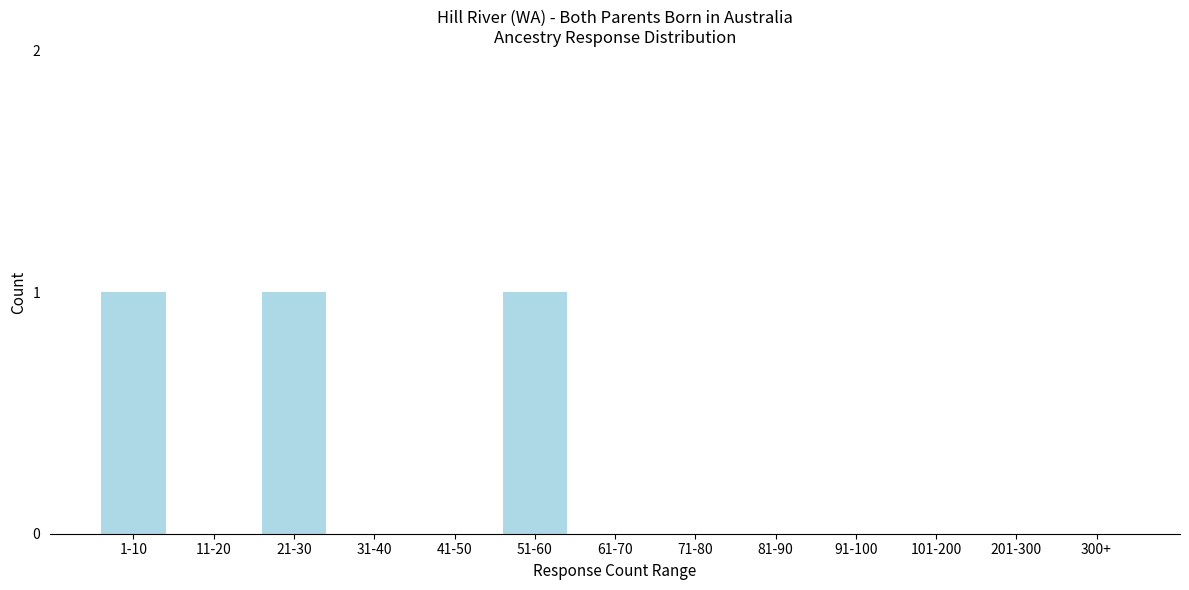

Reading left to right, what are all the values shown in this chart?

1-10=1	11-20=0	21-30=1	31-40=0	41-50=0	51-60=1	61-70=0	71-80=0	81-90=0	91-100=0	101-200=0	201-300=0	300+=0